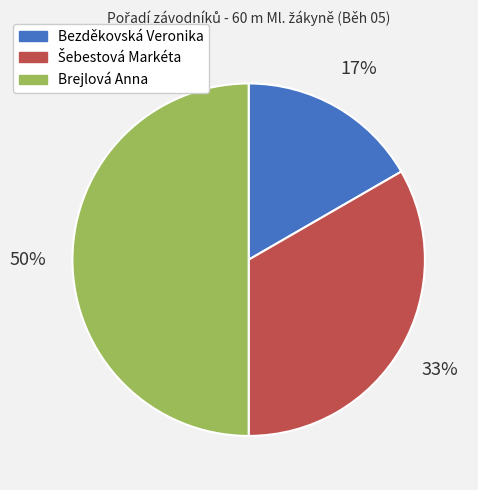

Which category has the biggest portion of the pie?

Brejlová Anna